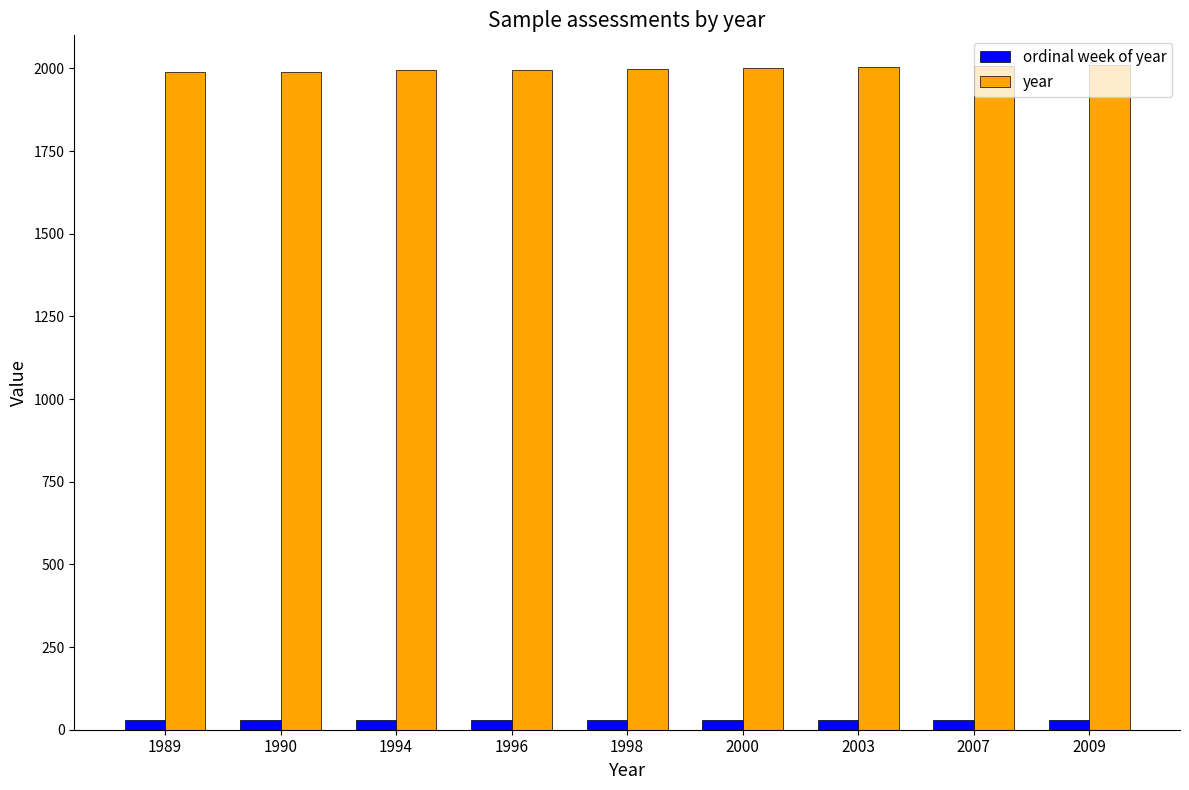

Rank the series by their average value, from highest to lowest.

year, ordinal week of year